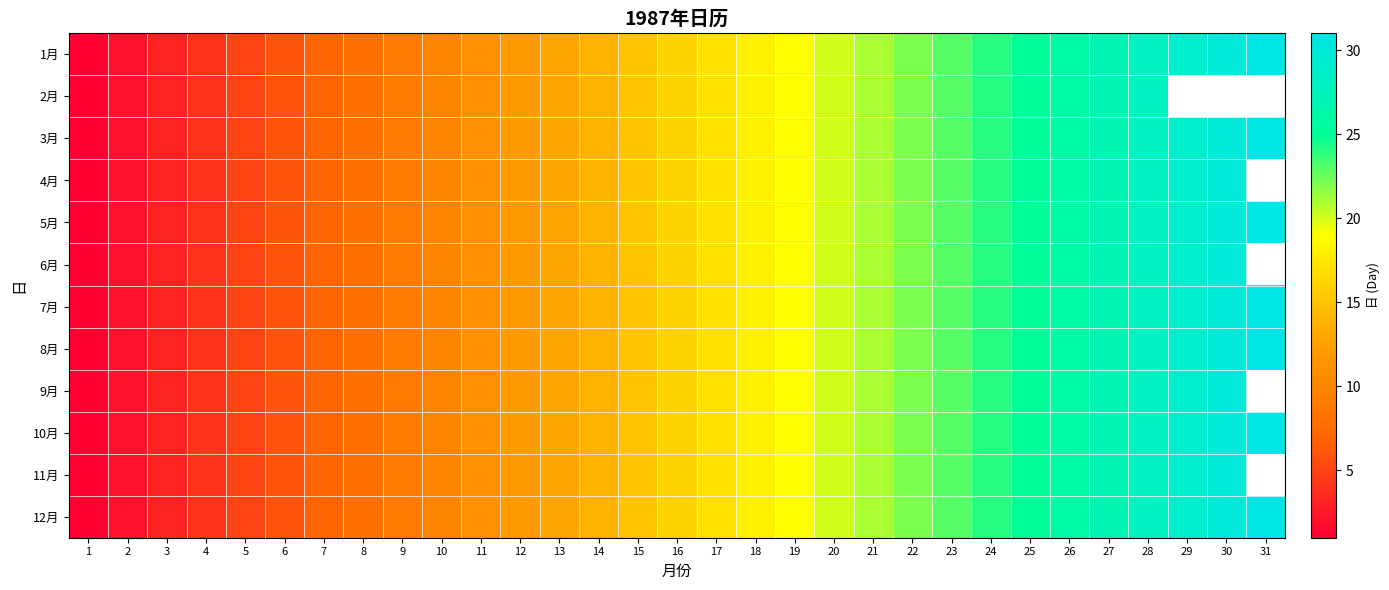

What is the total value across all series at 5?

60.0